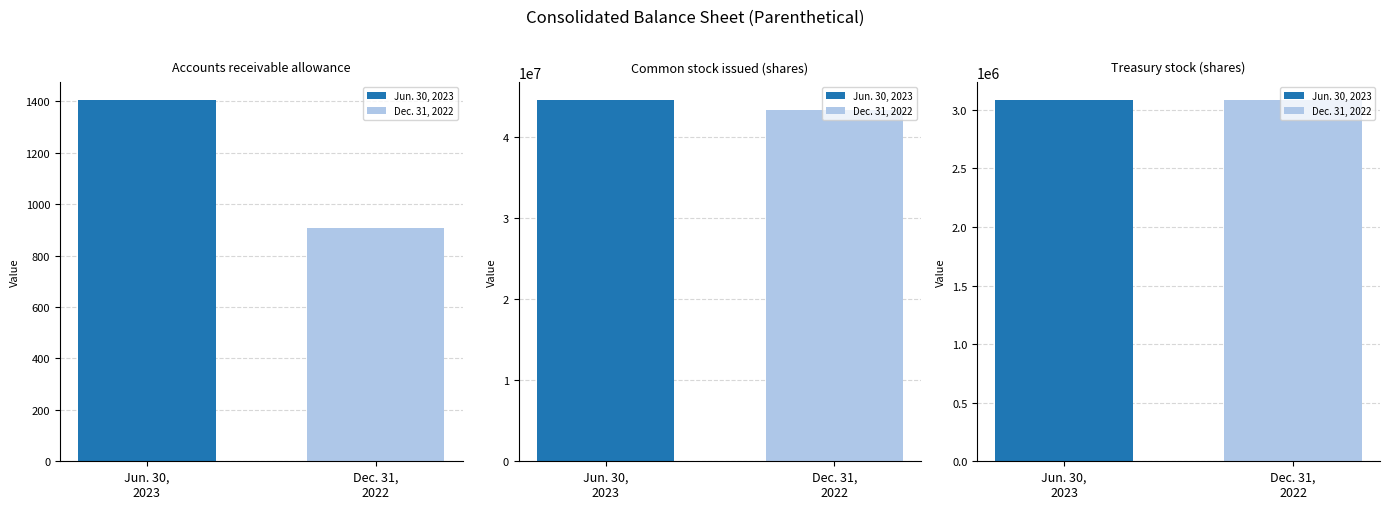

Where is Jun. 30, 2023 nearest to the value 22228702?

Treasury stock (shares)